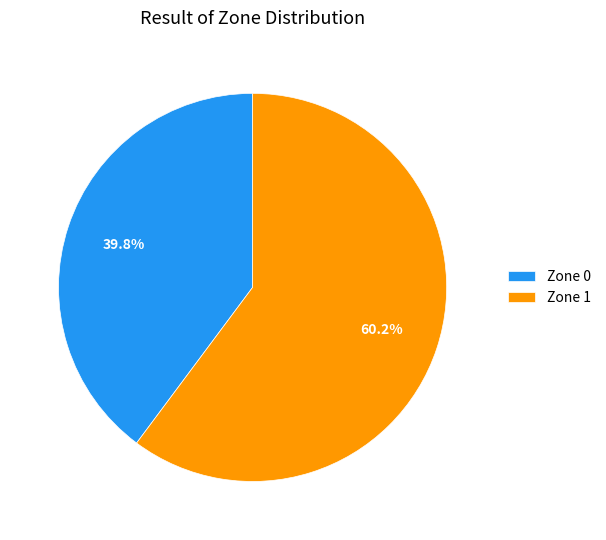

How many segments does this pie chart have?

2